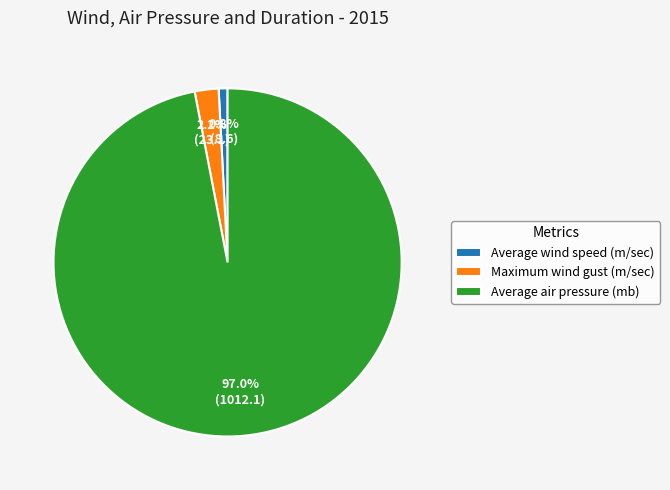

True or false: Average wind speed (m/sec) accounts for 1% of the total.

True